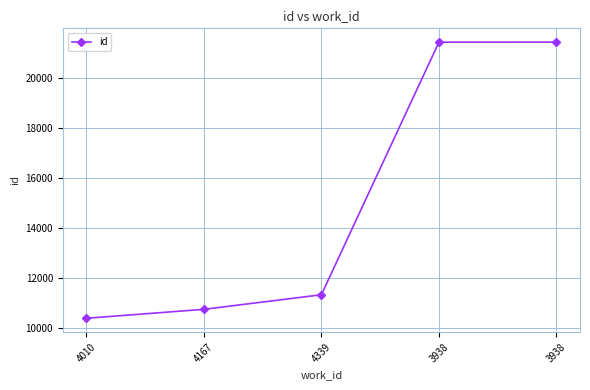

At which label is the value closest to 15921?

4339